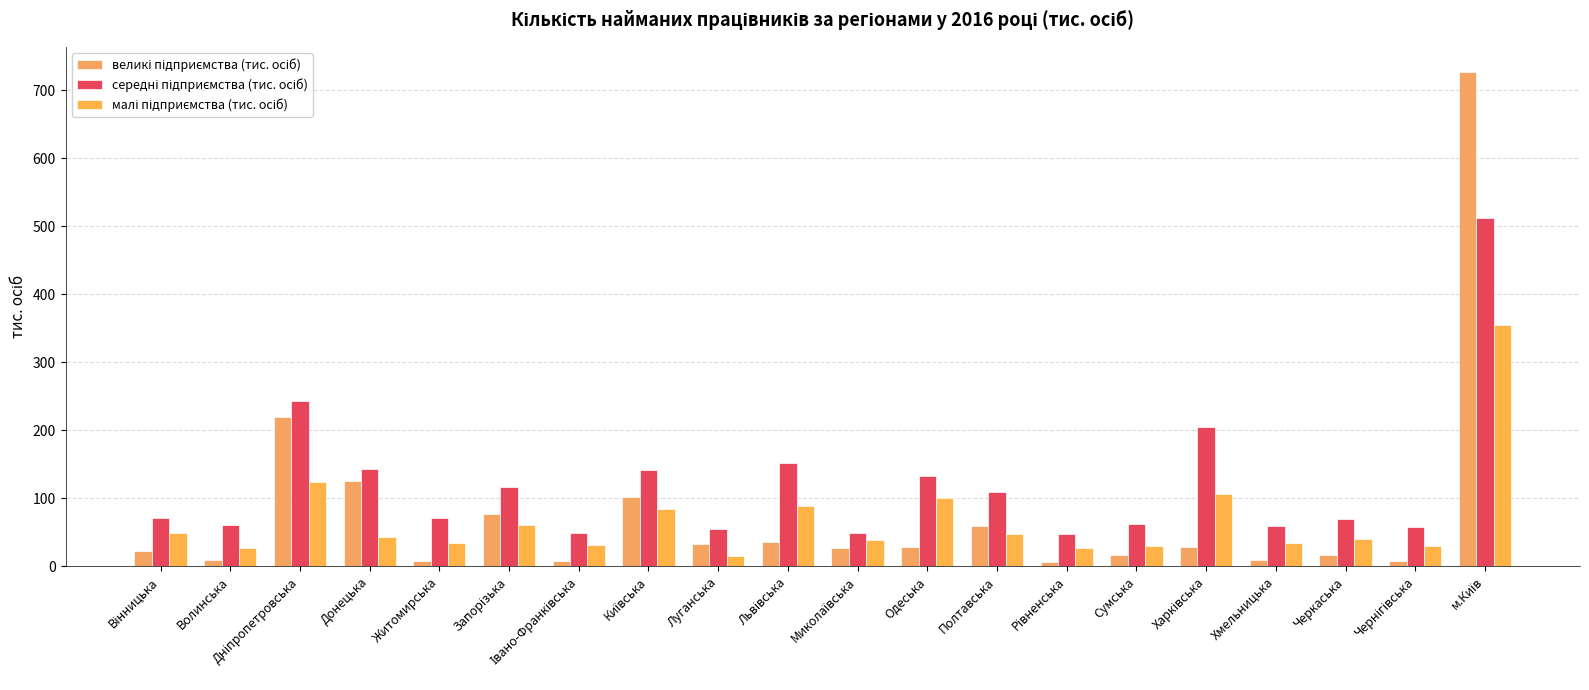

What is the approximate value of малі підприємства (тис. осіб) at Житомирська?

34.0